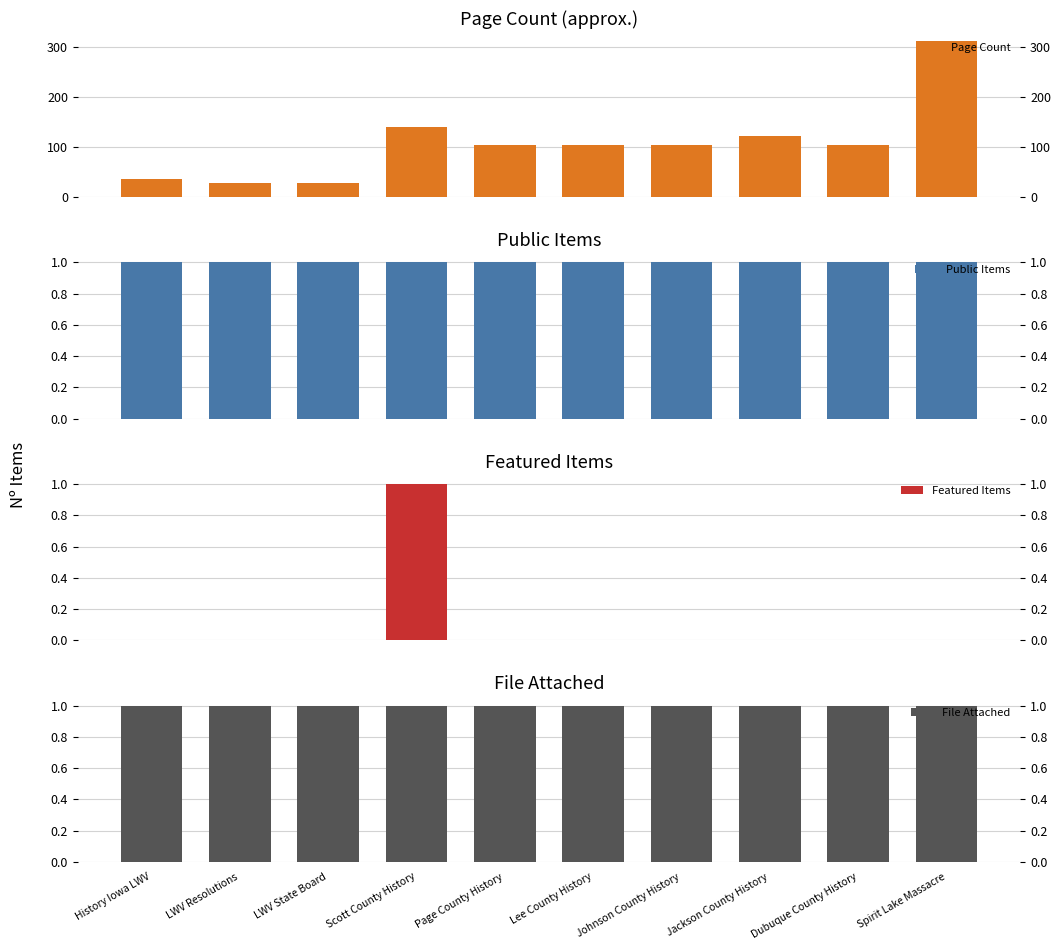

Reading left to right, extract all data points from this chart.

Page Count: History Iowa LWV=37	LWV Resolutions=28	LWV State Board=28	Scott County History=140	Page County History=104	Lee County History=104	Johnson County History=105	Jackson County History=123	Dubuque County History=104	Spirit Lake Massacre=312
Public Items: History Iowa LWV=1	LWV Resolutions=1	LWV State Board=1	Scott County History=1	Page County History=1	Lee County History=1	Johnson County History=1	Jackson County History=1	Dubuque County History=1	Spirit Lake Massacre=1
Featured Items: History Iowa LWV=0	LWV Resolutions=0	LWV State Board=0	Scott County History=1	Page County History=0	Lee County History=0	Johnson County History=0	Jackson County History=0	Dubuque County History=0	Spirit Lake Massacre=0
File Attached: History Iowa LWV=1	LWV Resolutions=1	LWV State Board=1	Scott County History=1	Page County History=1	Lee County History=1	Johnson County History=1	Jackson County History=1	Dubuque County History=1	Spirit Lake Massacre=1